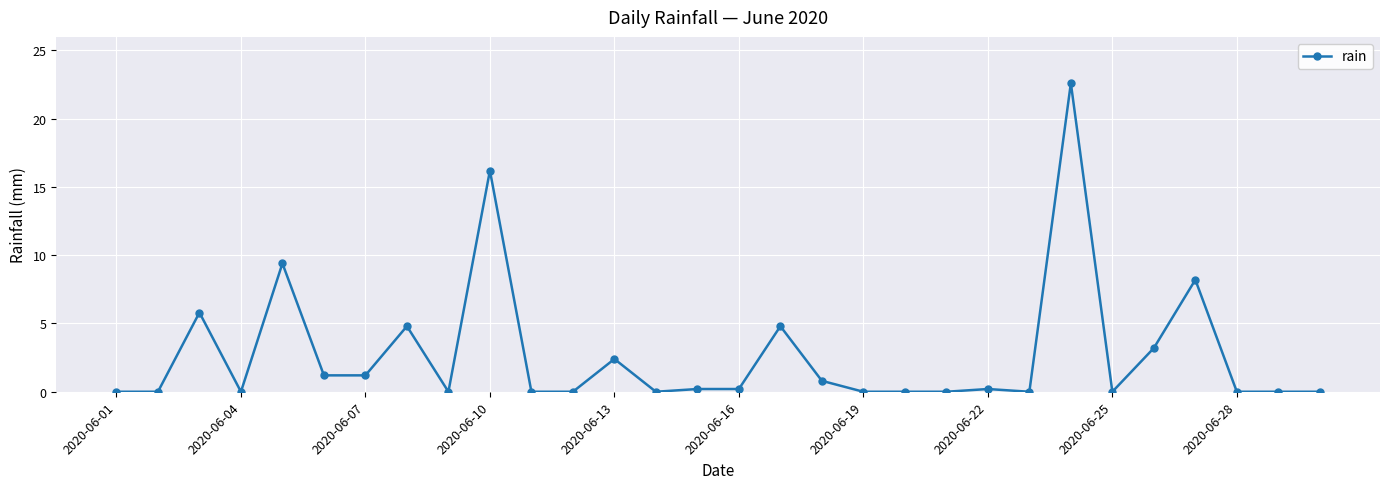

What is the greatest value displayed?

22.6